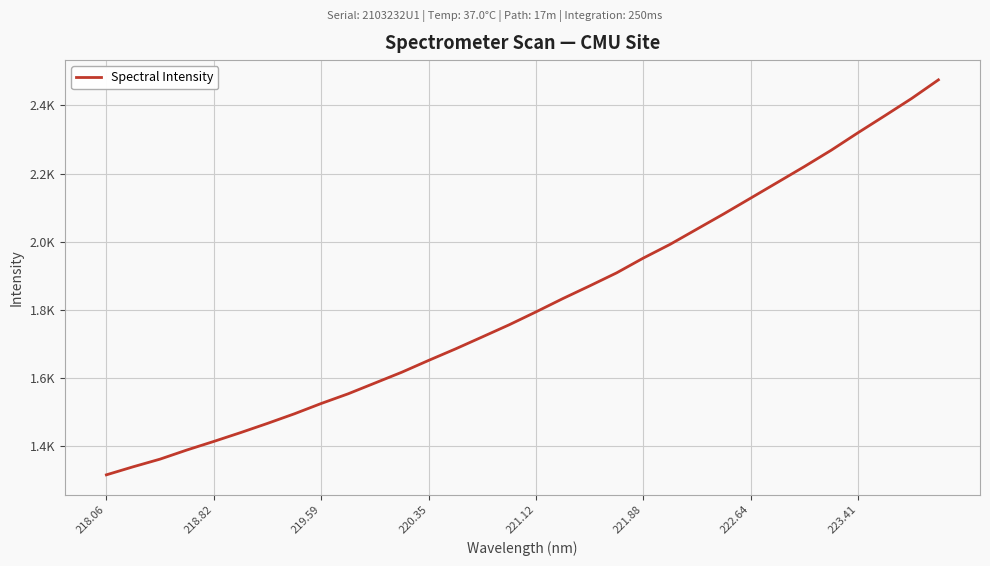

What is the difference between the maximum and minimum values?

1158.9